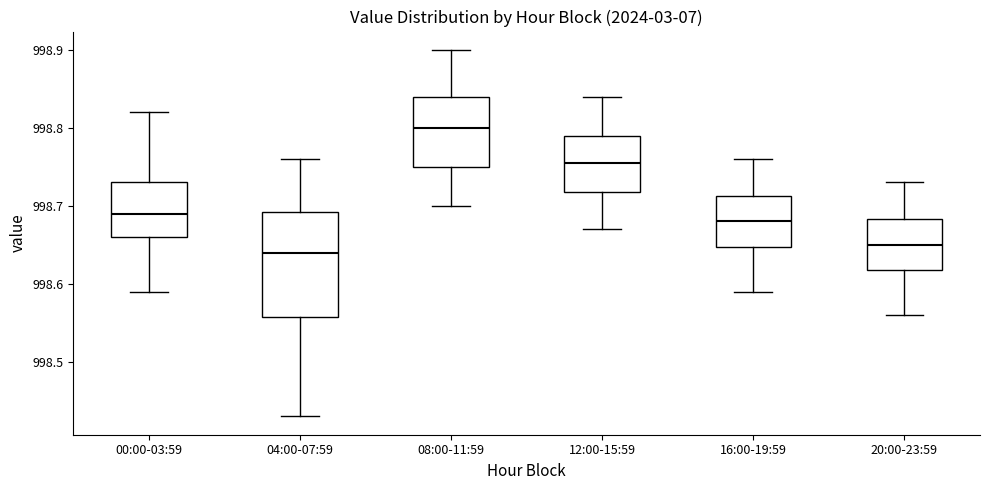

Where does the upper whisker of the box for 20:00-23:59 end on the y-axis? The values are not printed on the chart, so give them approximately, as read against the axis.

998.73